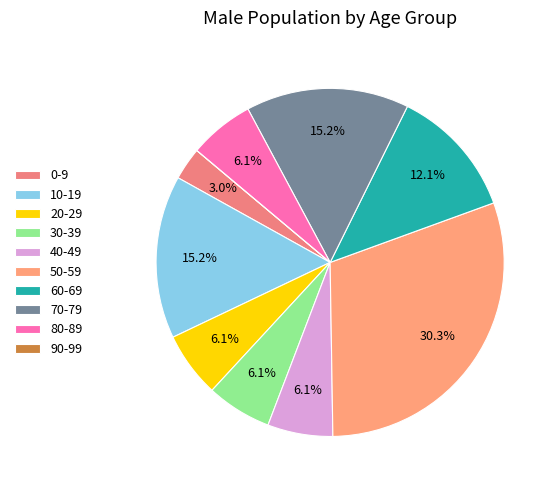

What is the largest slice in the pie chart?

50-59